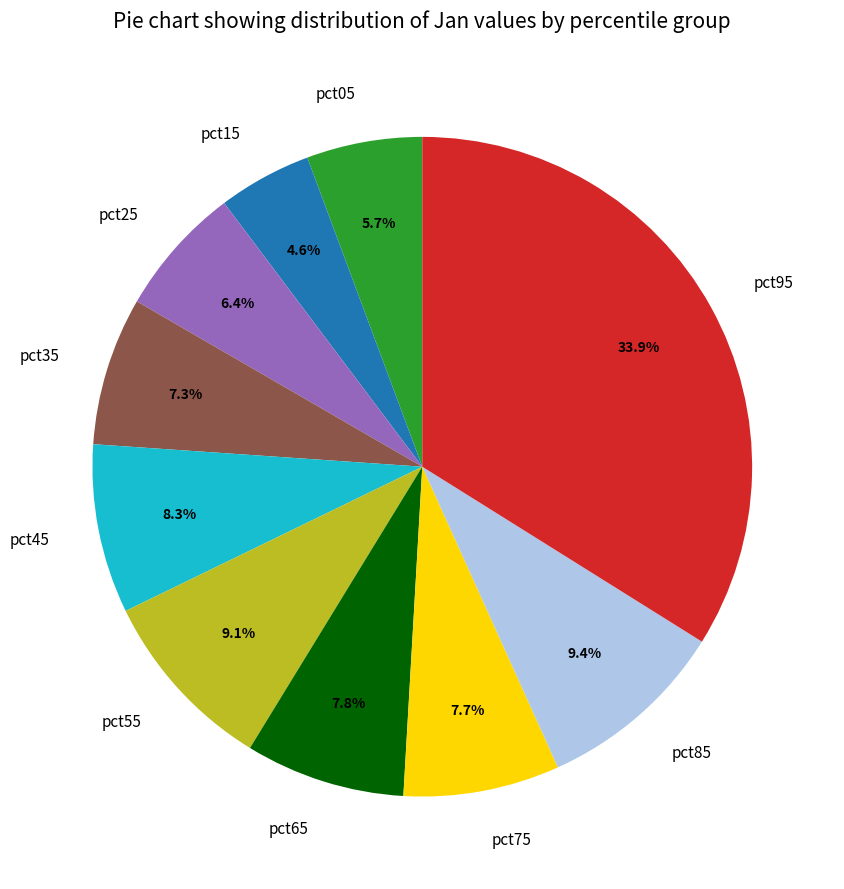

The pct75 slice represents 13% of the pie. True or false?

False